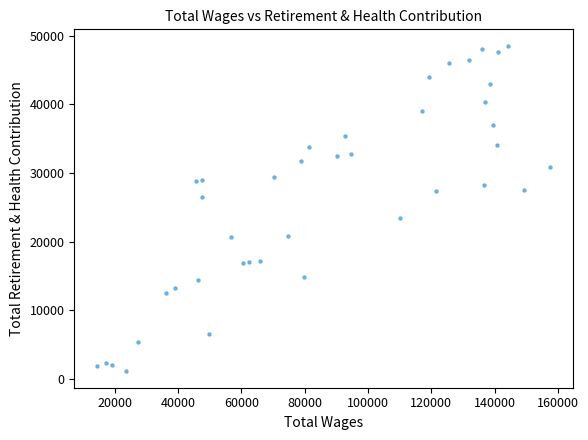

What is the range of Y values (max minus min)?

47423